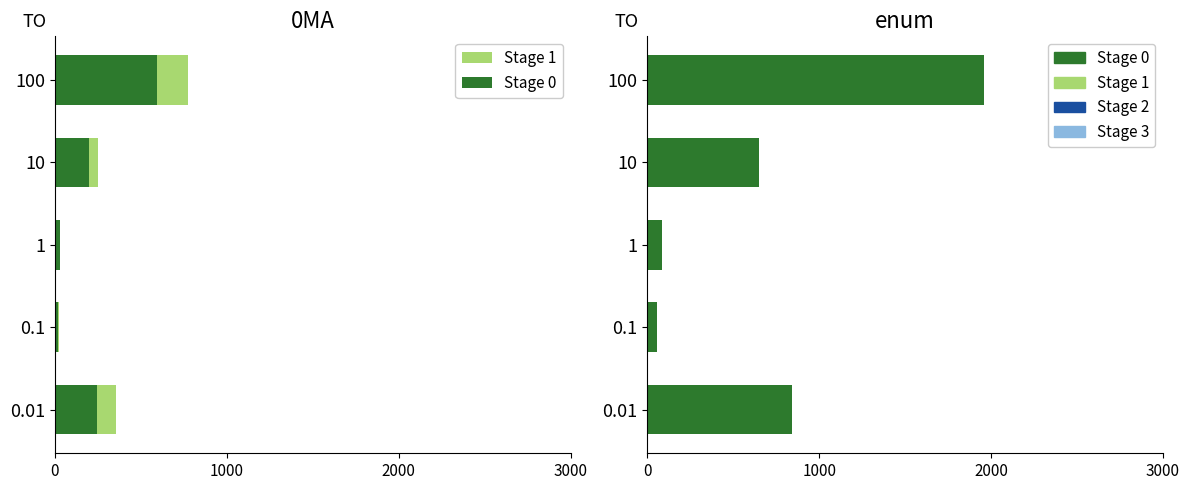

At 0.01, list the series in order from largest to smallest.

Stage 0, Stage 1, Stage 2, Stage 3